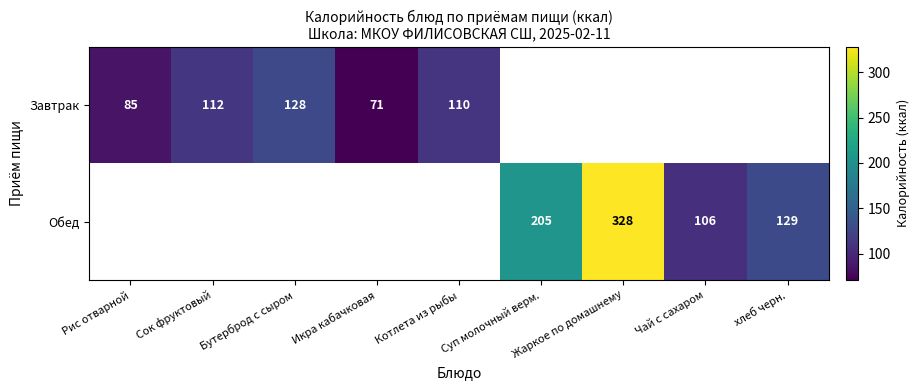

At how many categories does at least one series exceed 203?

2